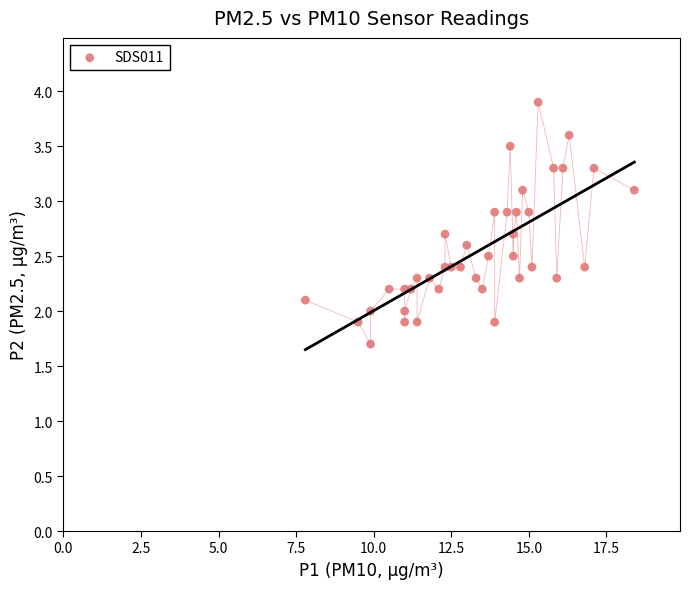

What is the range of X values (max minus min)?

10.6